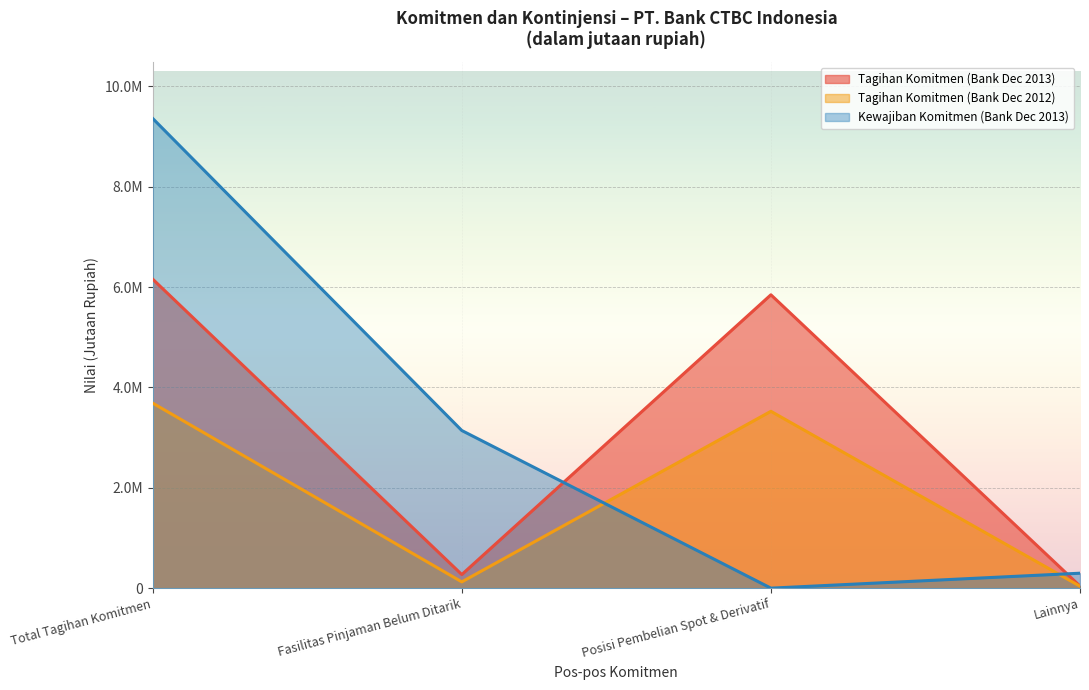

How many interior local valleys does the Tagihan Komitmen (Bank Dec 2013) series have?

1